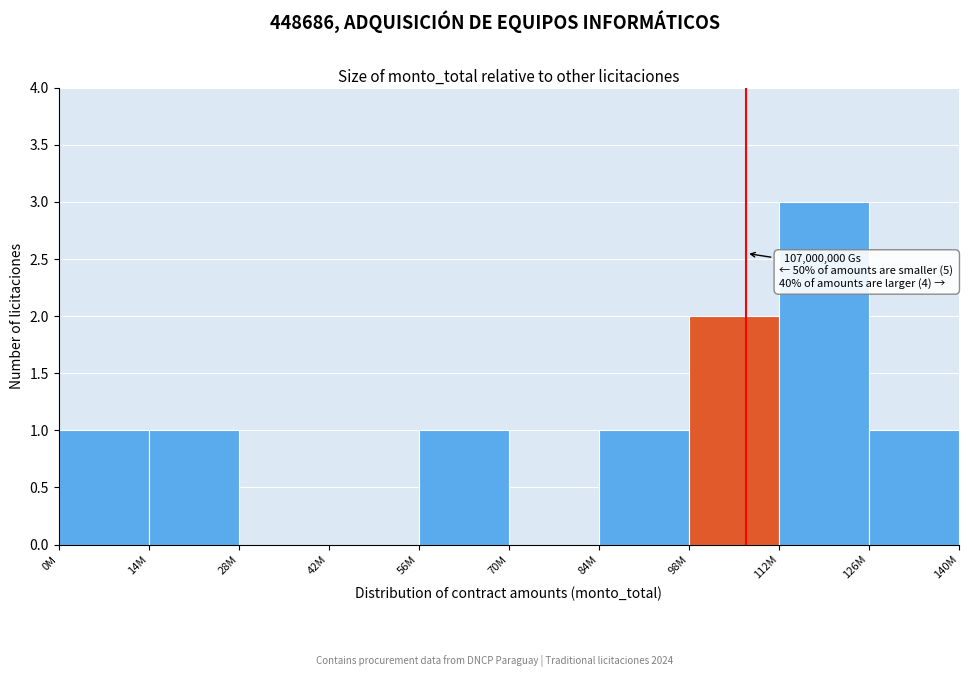

Reading left to right, what are all the values shown in this chart?

0M=1	14M=1	28M=0	42M=0	56M=1	70M=0	84M=1	98M=2	112M=3	126M=1